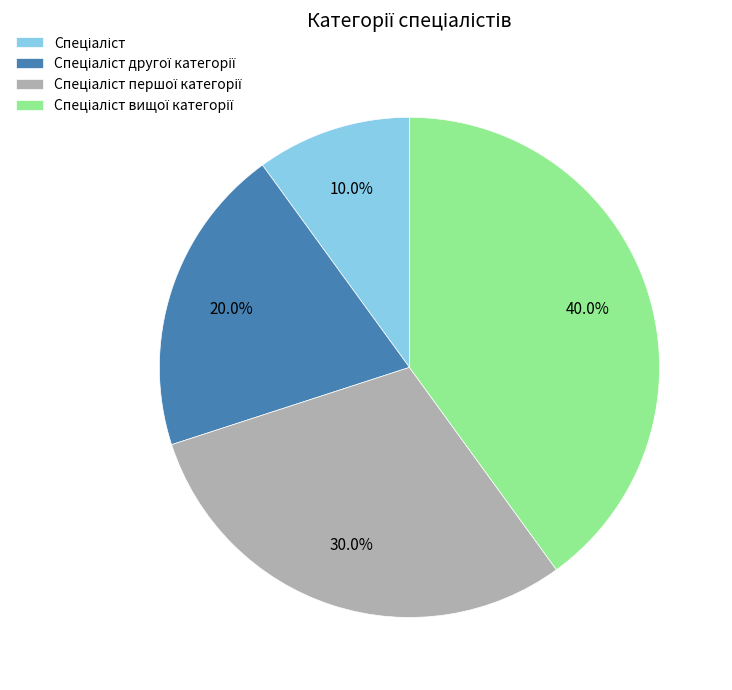

Does any single category account for the majority?

No